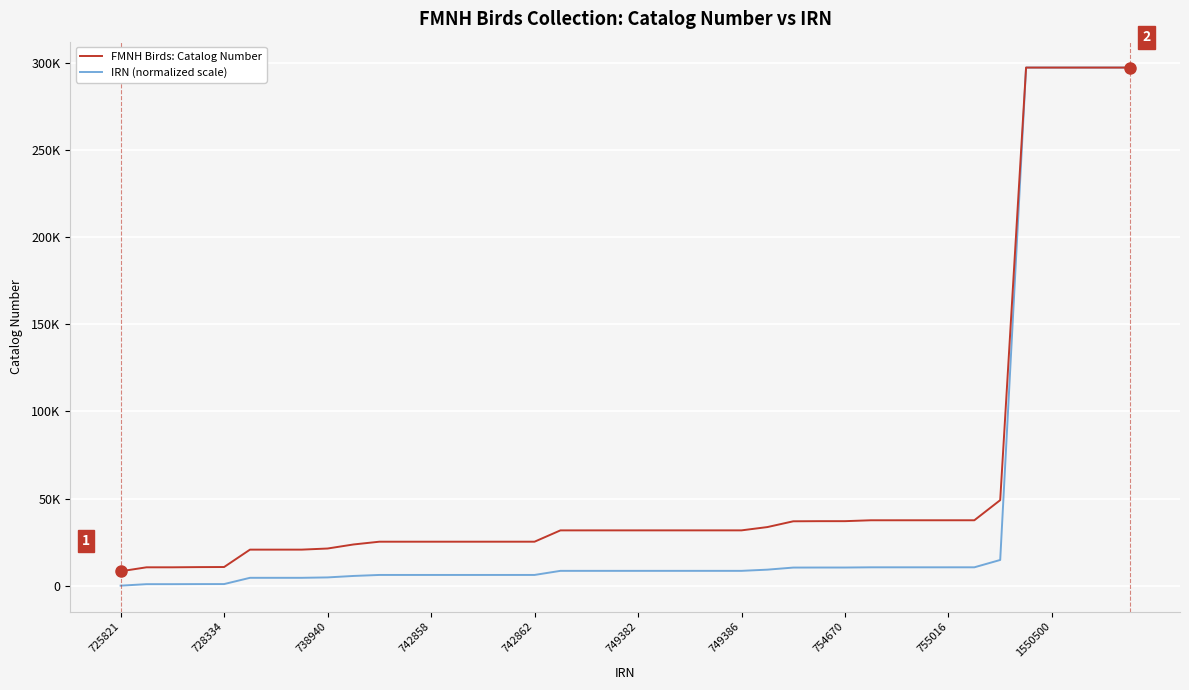

True or false: IRN (normalized scale) and FMNH Birds: Catalog Number cross at least once.

True